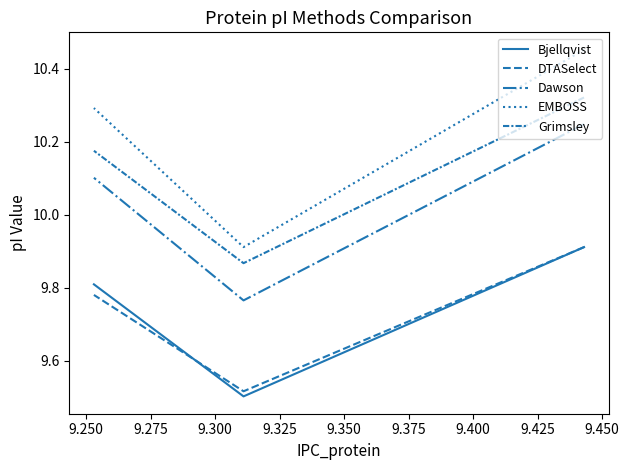

Is it true that EMBOSS equals 4.0 at 9.225?

False